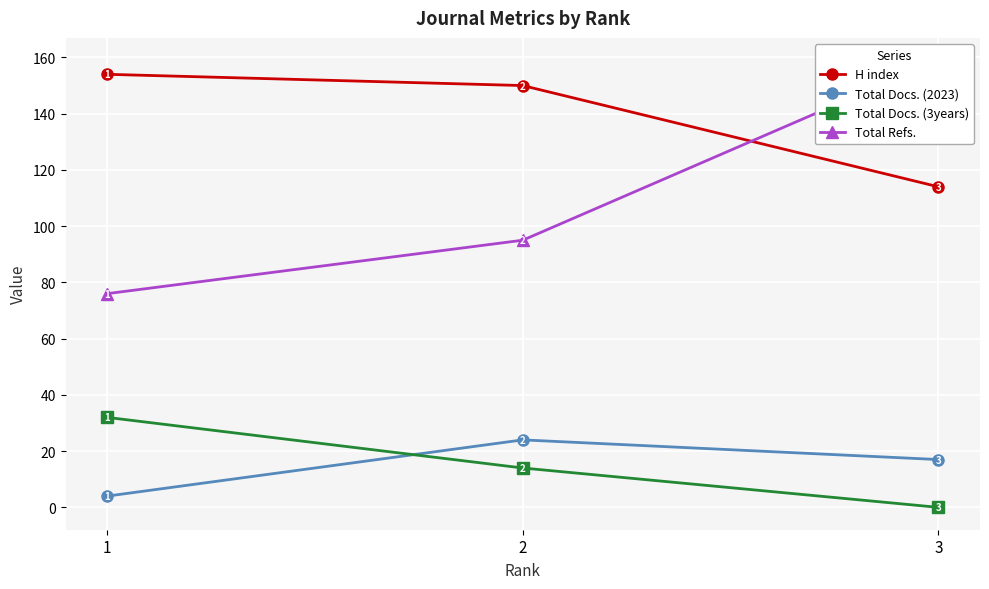

At which label does H index first exceed 150?

1